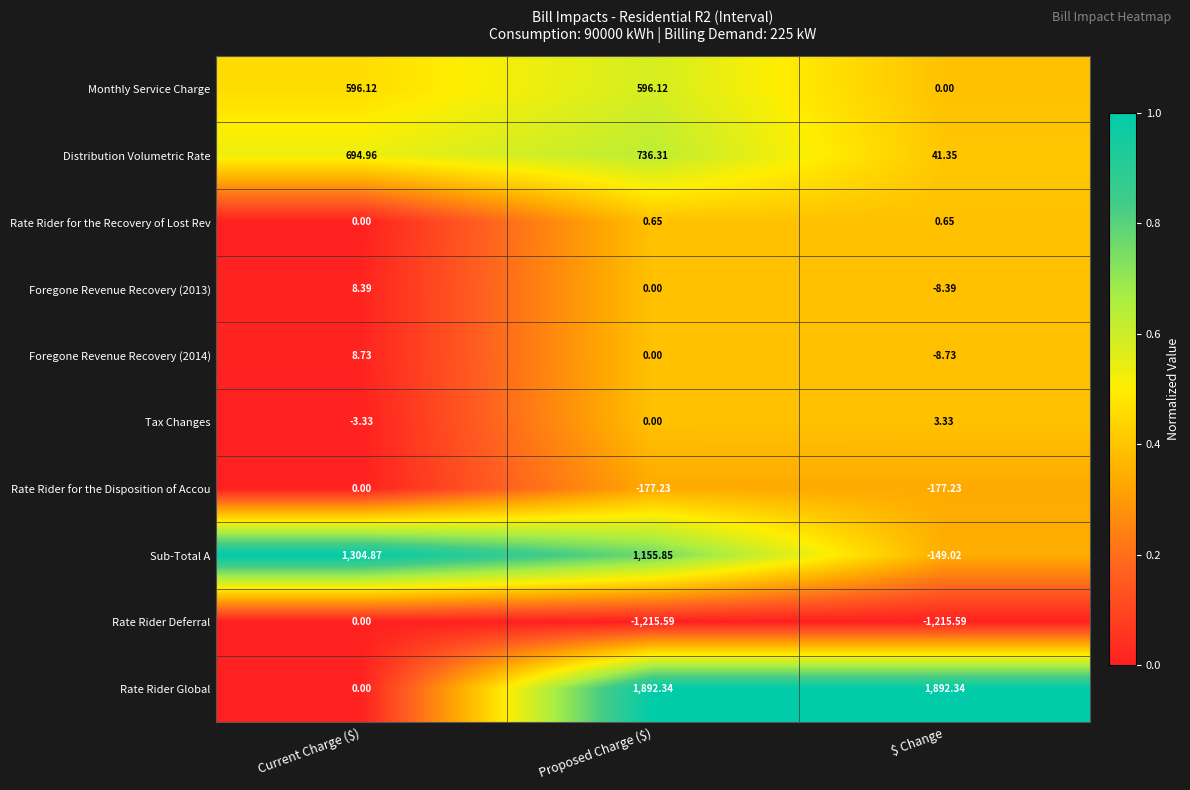

At which category is the sum across all series the highest?

Proposed Charge ($)